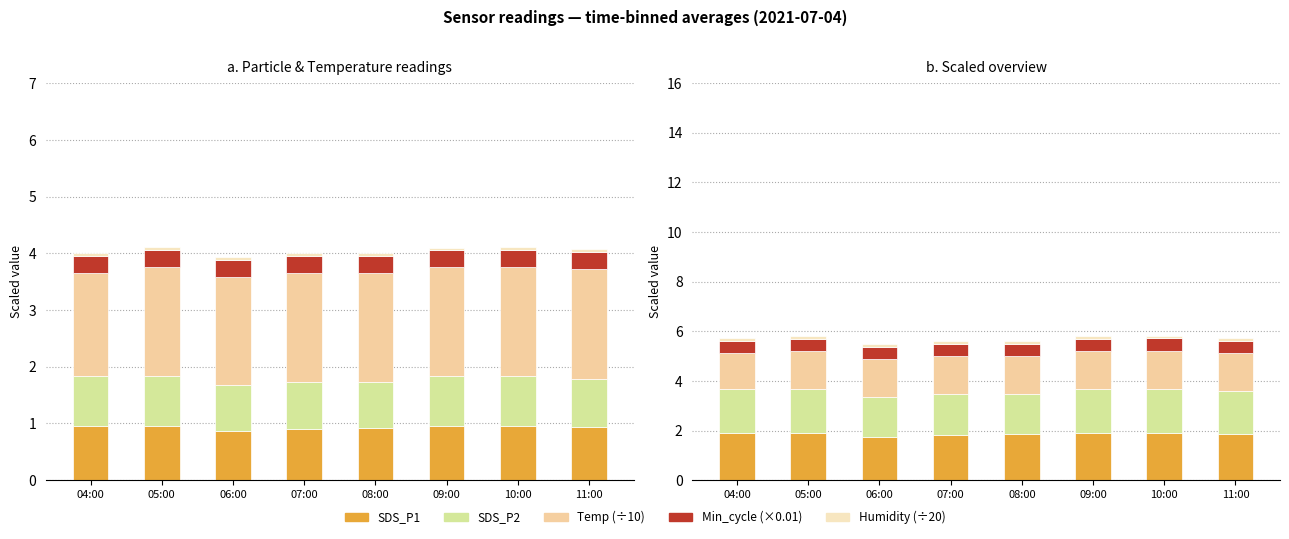

How many distinct data groups are displayed?

5